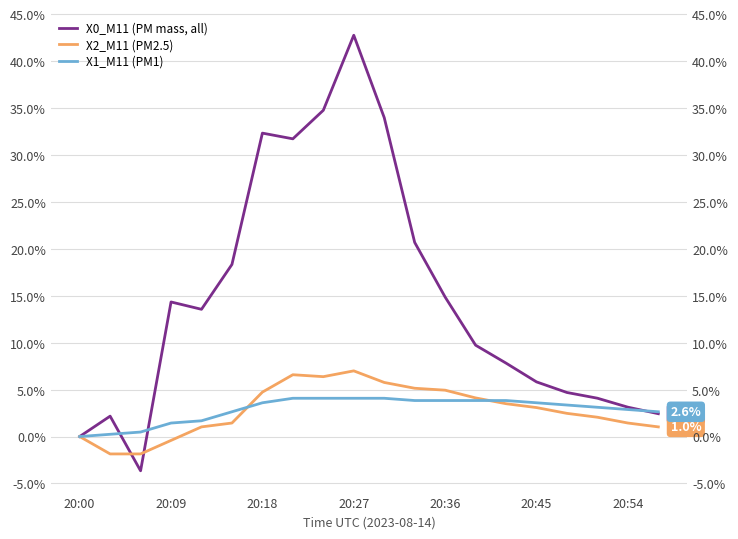

True or false: X2_M11 (PM2.5) has more than 2 interior local peaks.

False